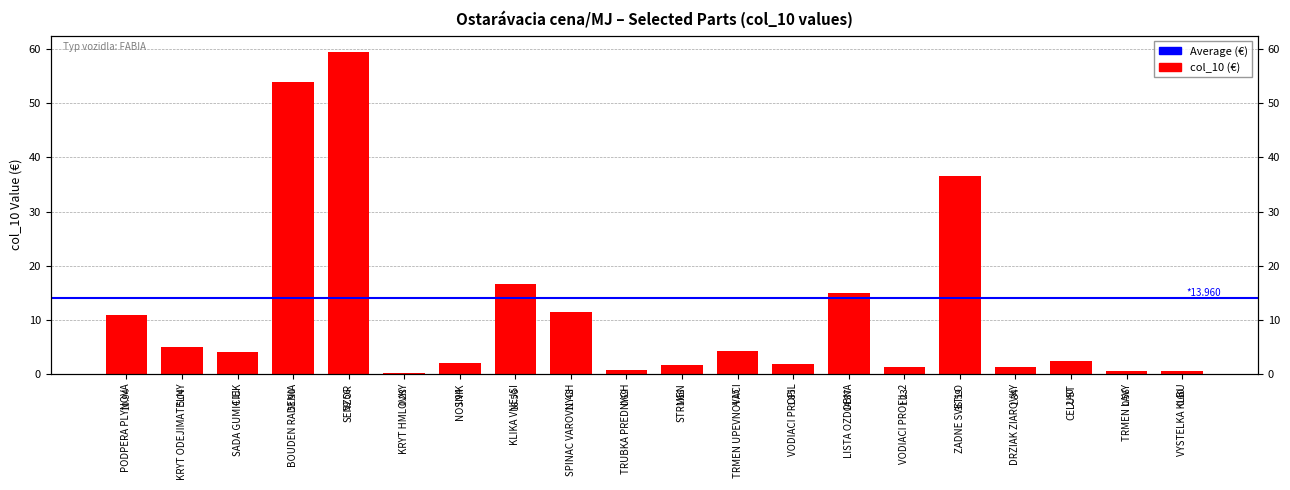

The value at TRMEN UPEVNOVACI is 2.7. True or false?

False